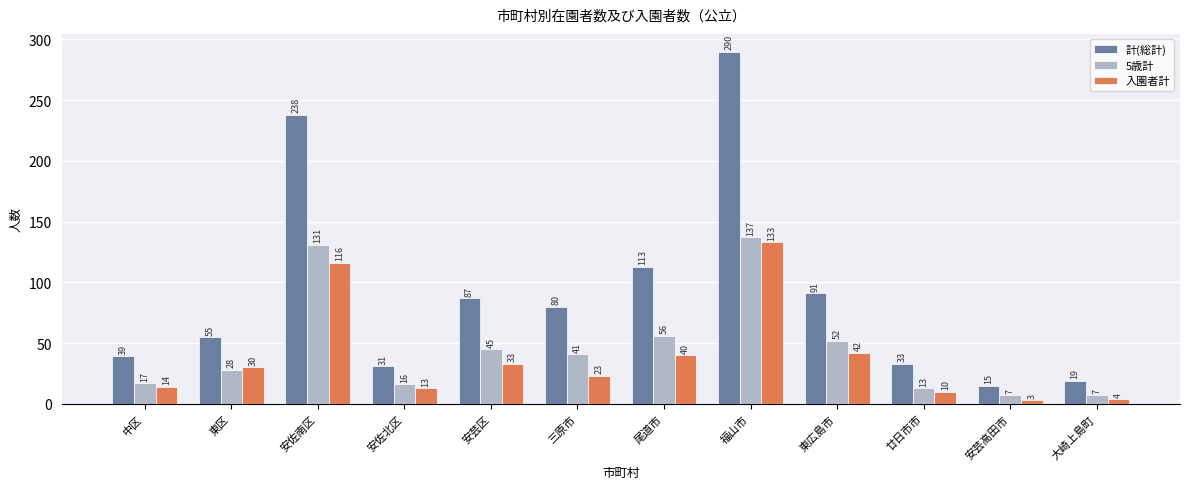

What is the maximum value for 計(総計)?

290